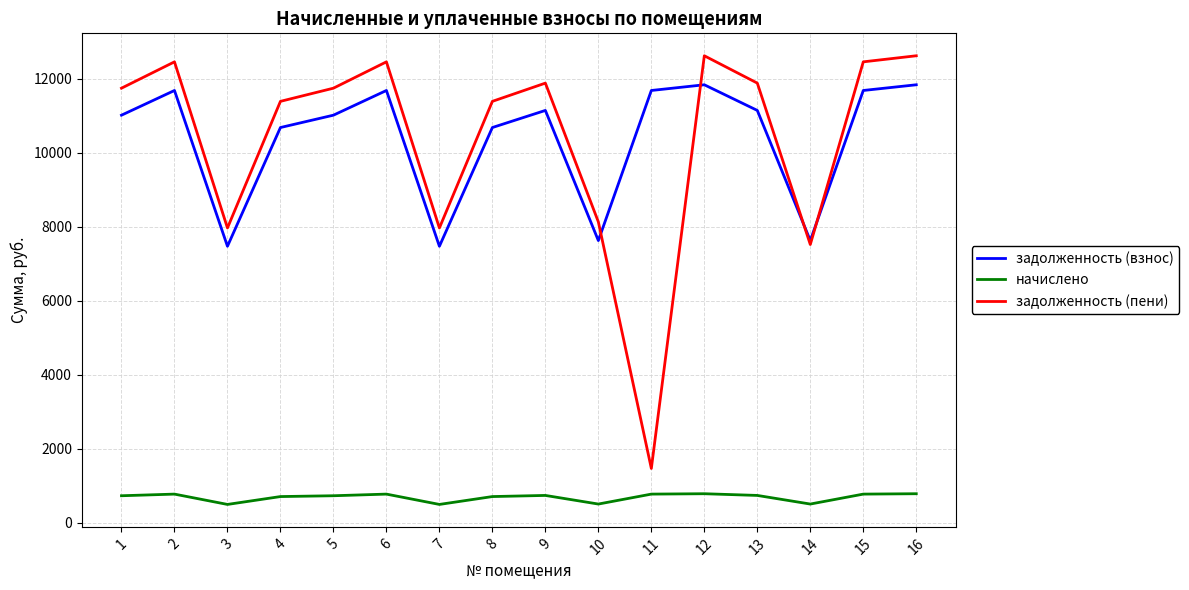

Is the value of задолженность (взнос) at 8 greater than the value of задолженность (пени) at 5?

No